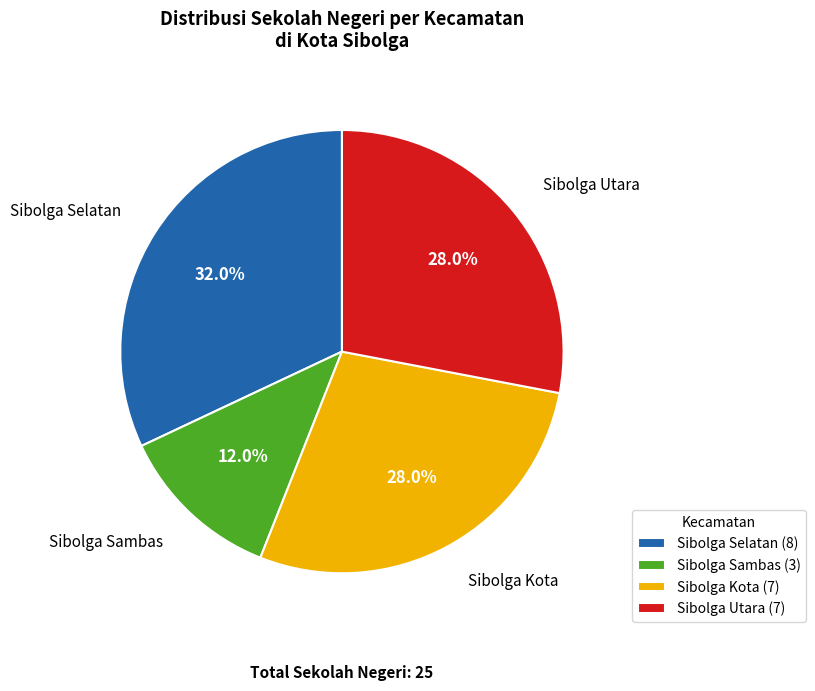

Does Sibolga Sambas represent more than half of the total?

No